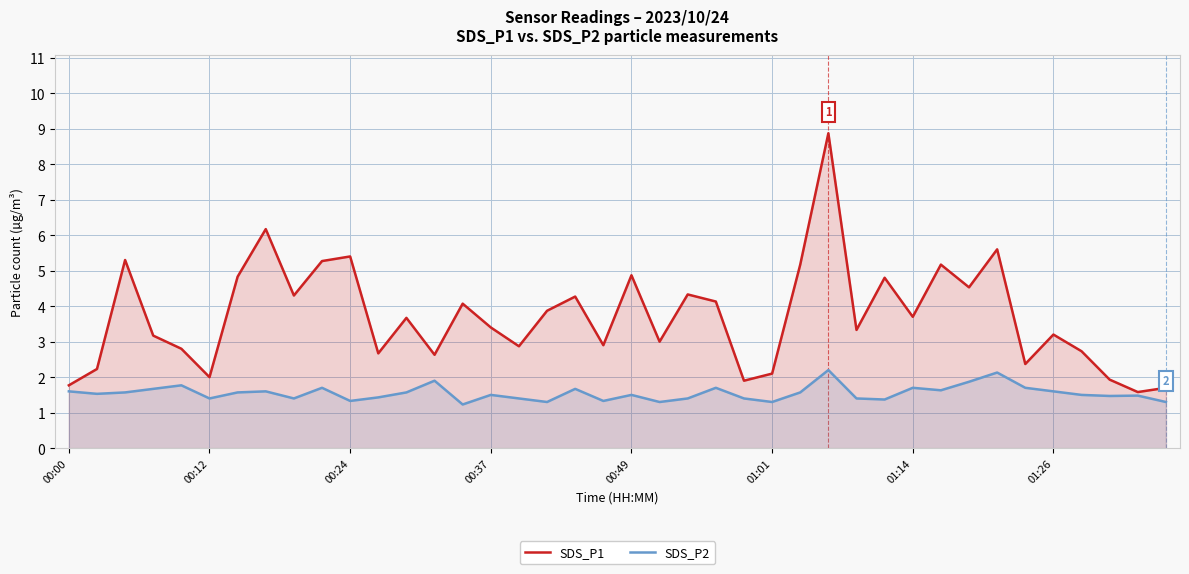

Rank the series by their average value, from highest to lowest.

SDS_P1, SDS_P2